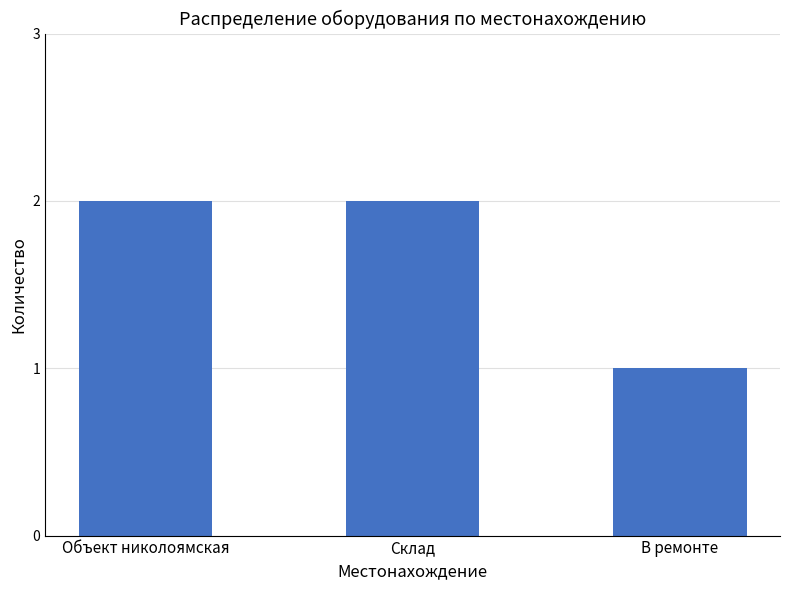

What is the value of the 3rd bar from the left?

1